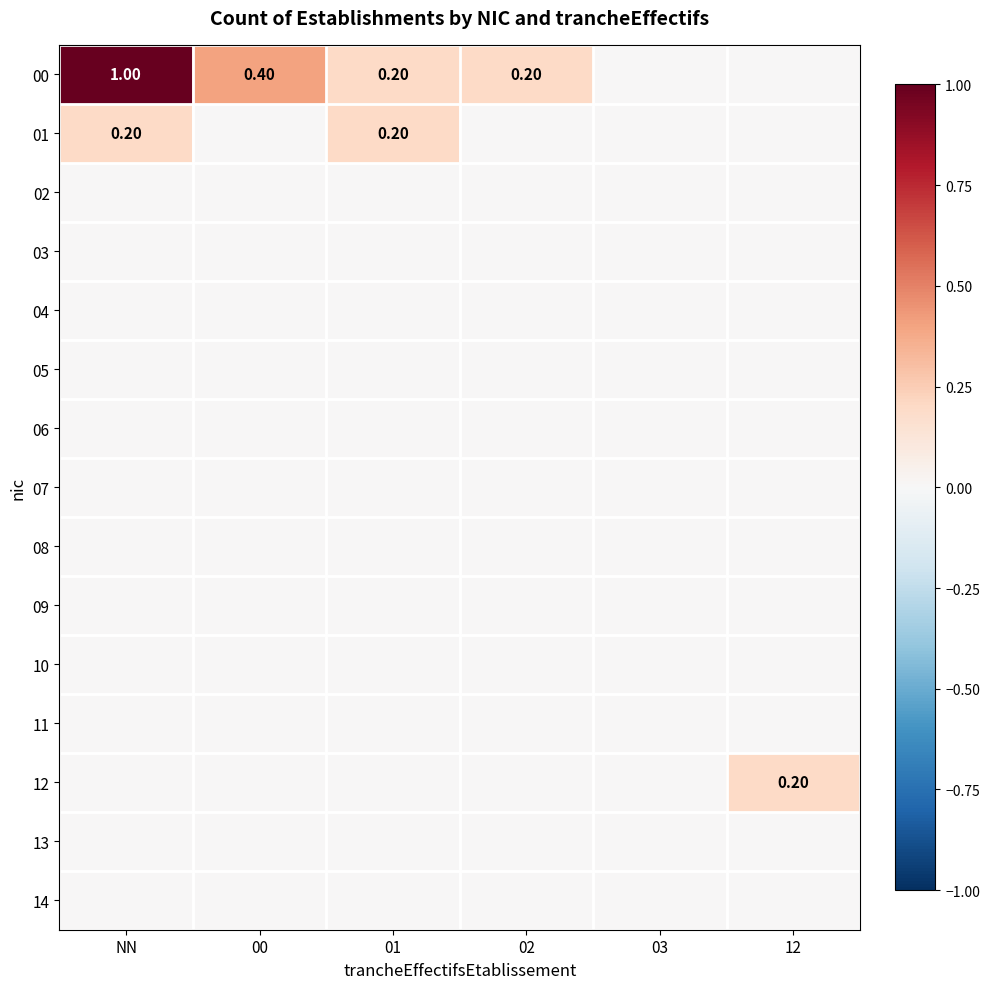

Is it true that 07 equals 0.0 at 02?

True